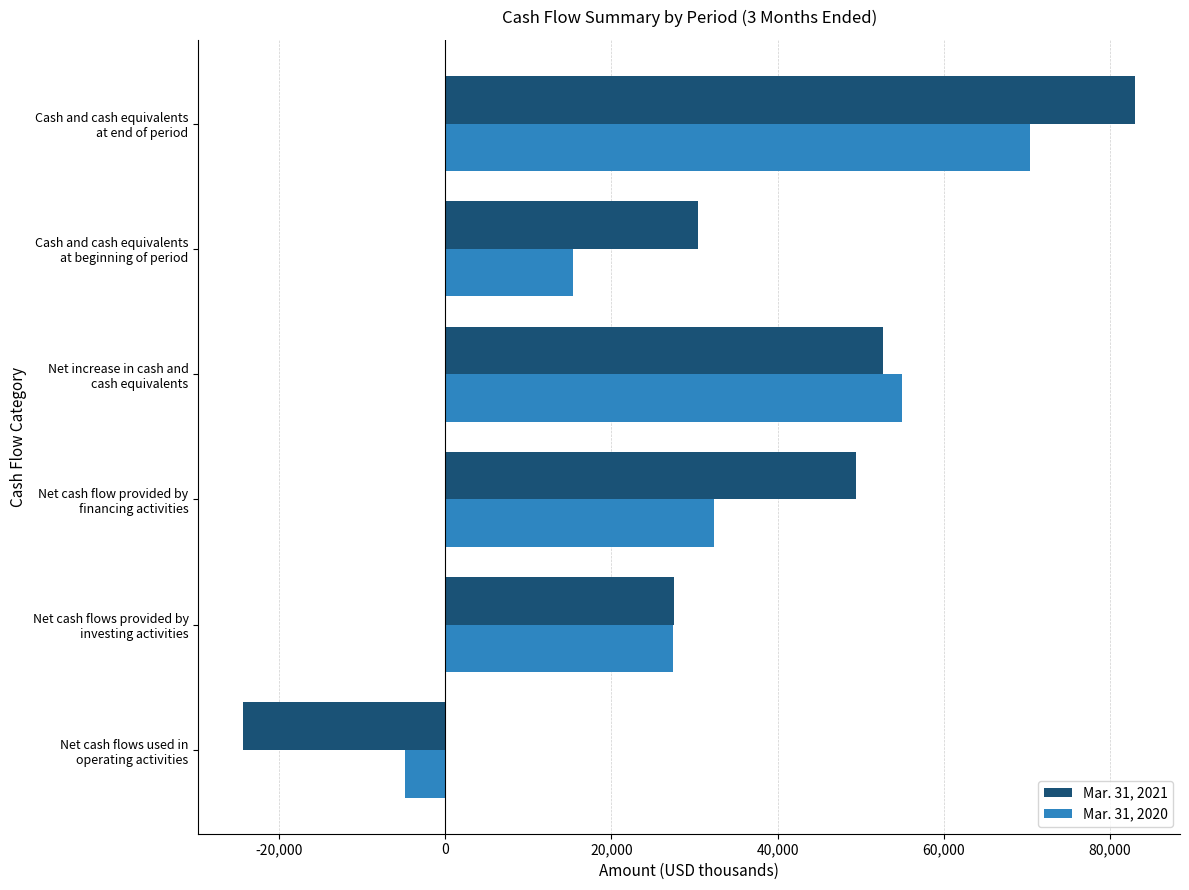

What is the sum of all Mar. 31, 2020 values?

195723